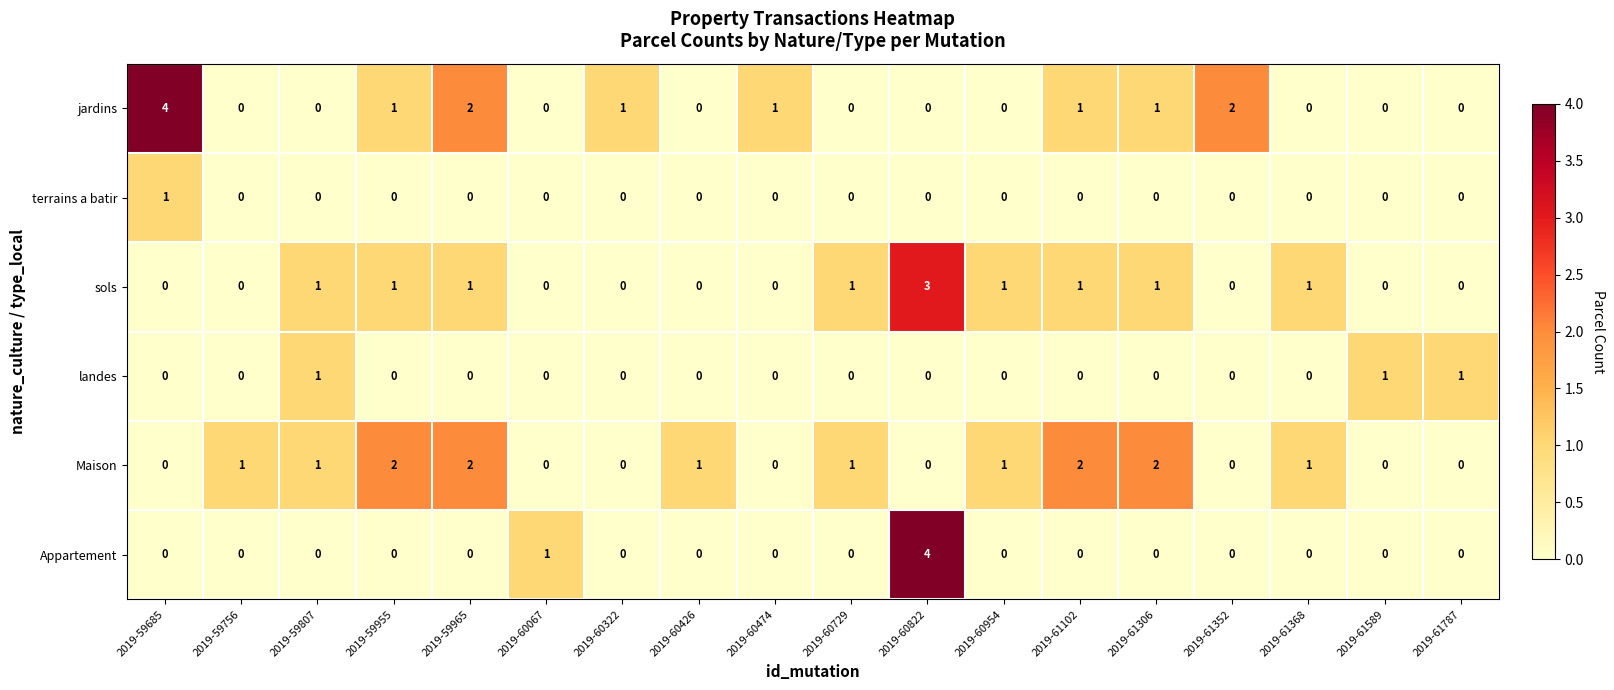

At which label is Appartement closest to 2?

2019-60067